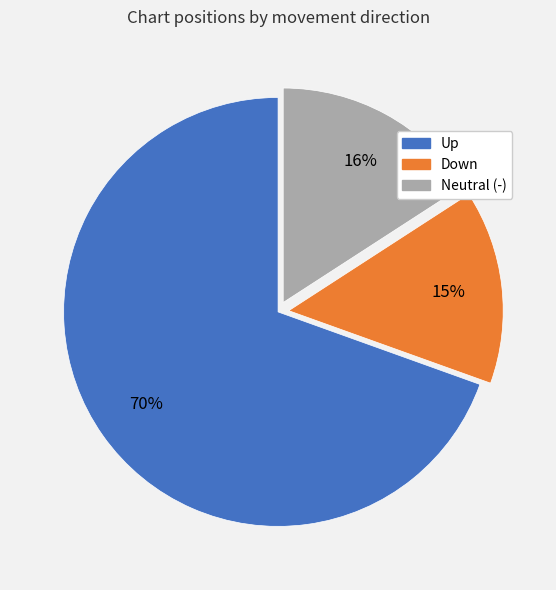

Is there any slice that represents more than half of the pie?

Yes